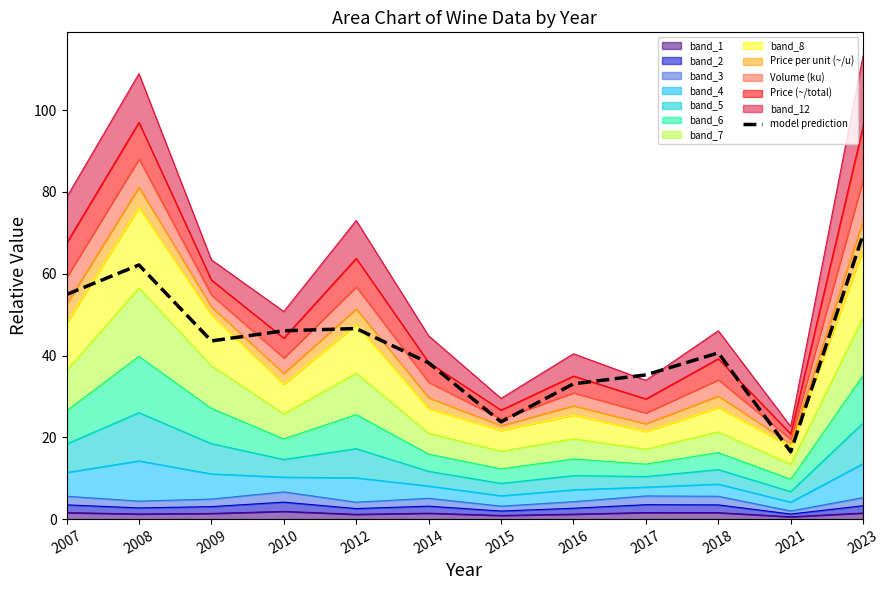

How many data points are above 43?

6